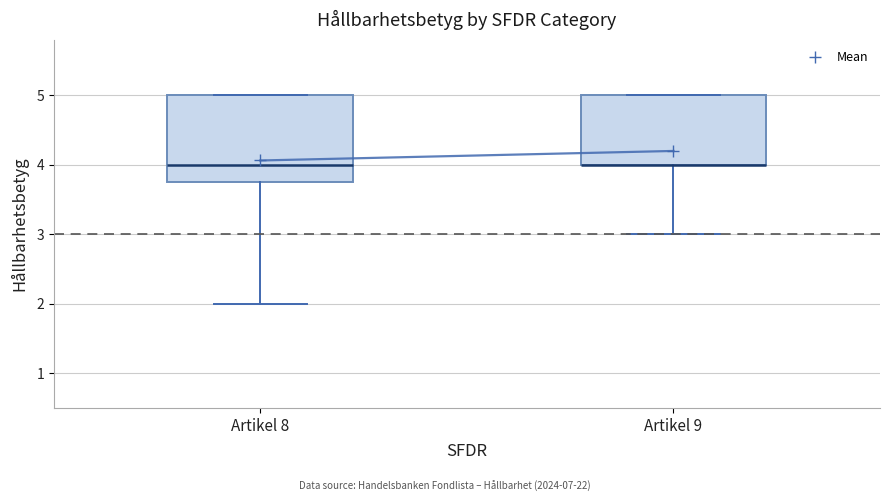

Where is the upper edge of the box for Artikel 9 on the y-axis? The values are not printed on the chart, so give them approximately, as read against the axis.

5.0